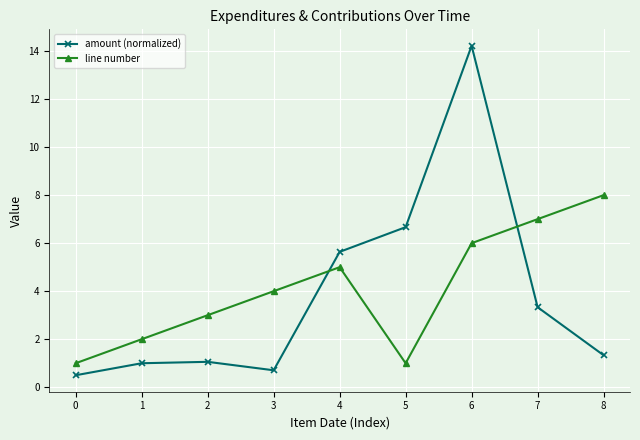

How many data points does each series have?

9